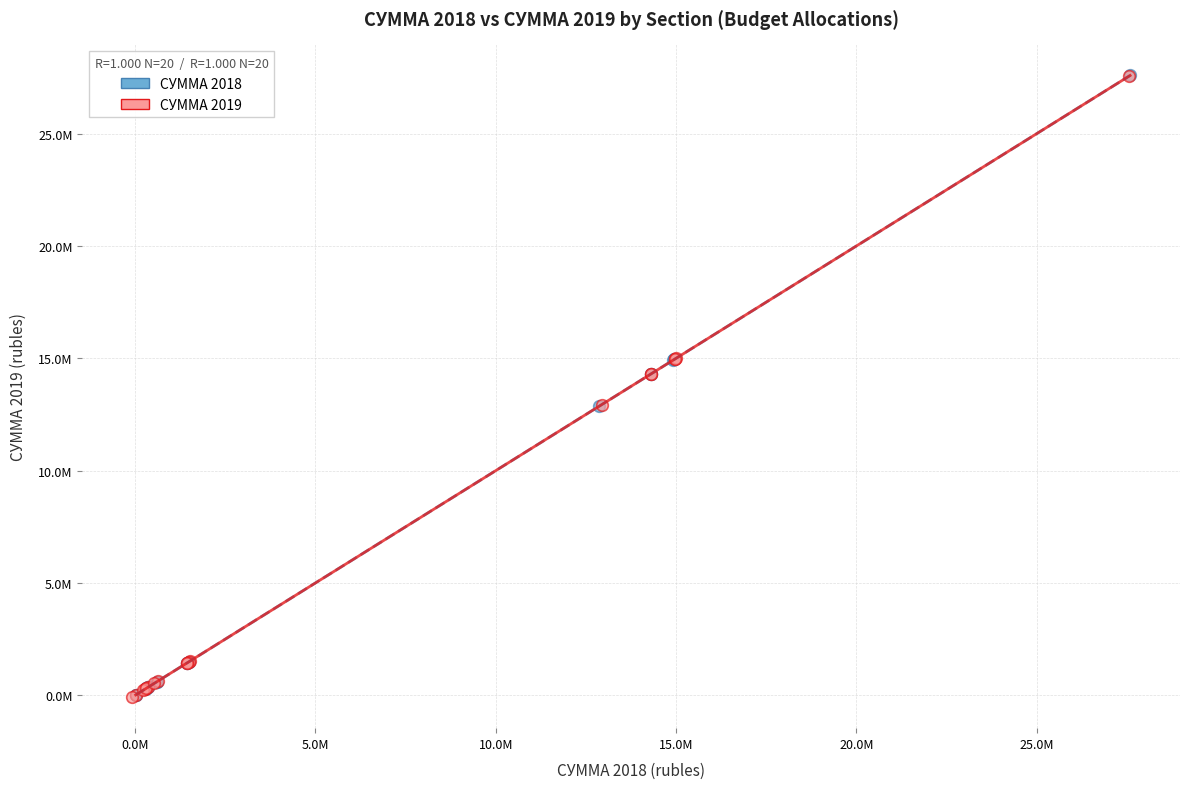

What are all the series names shown in the legend?

СУММА 2018, СУММА 2019